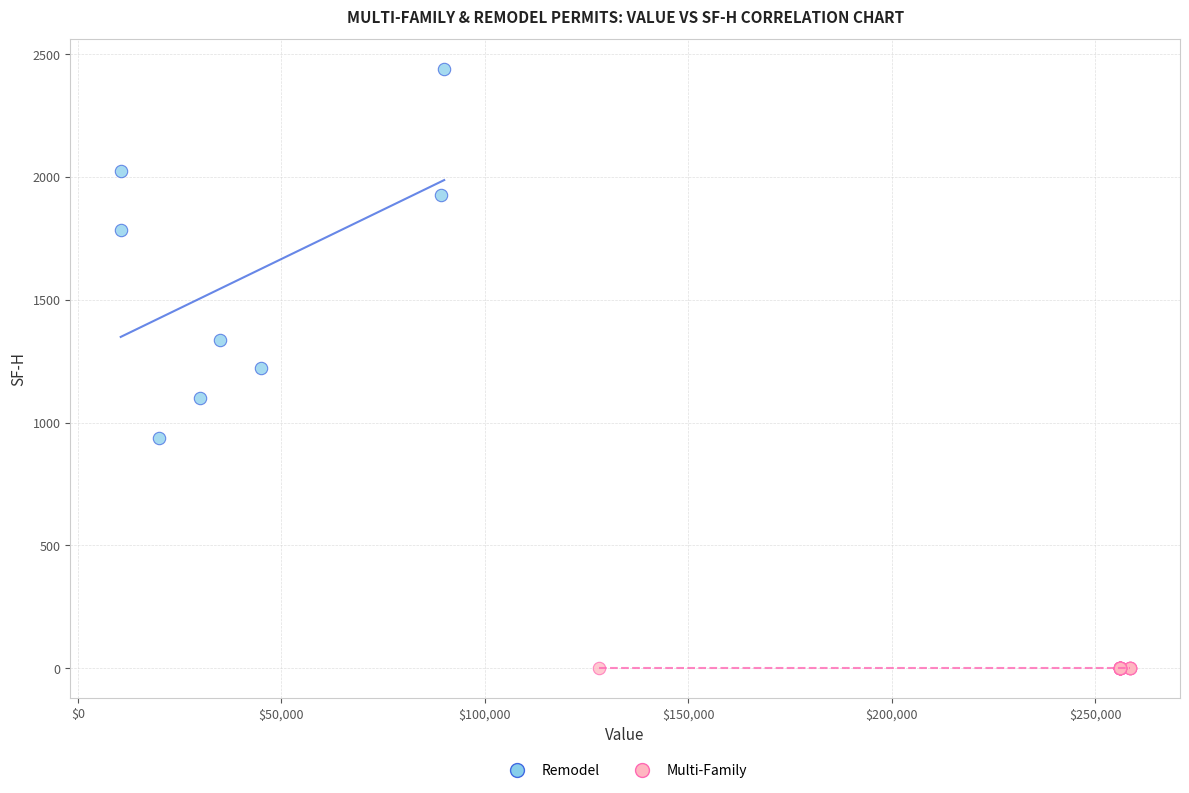

Which series contains the highest Y value?

Remodel